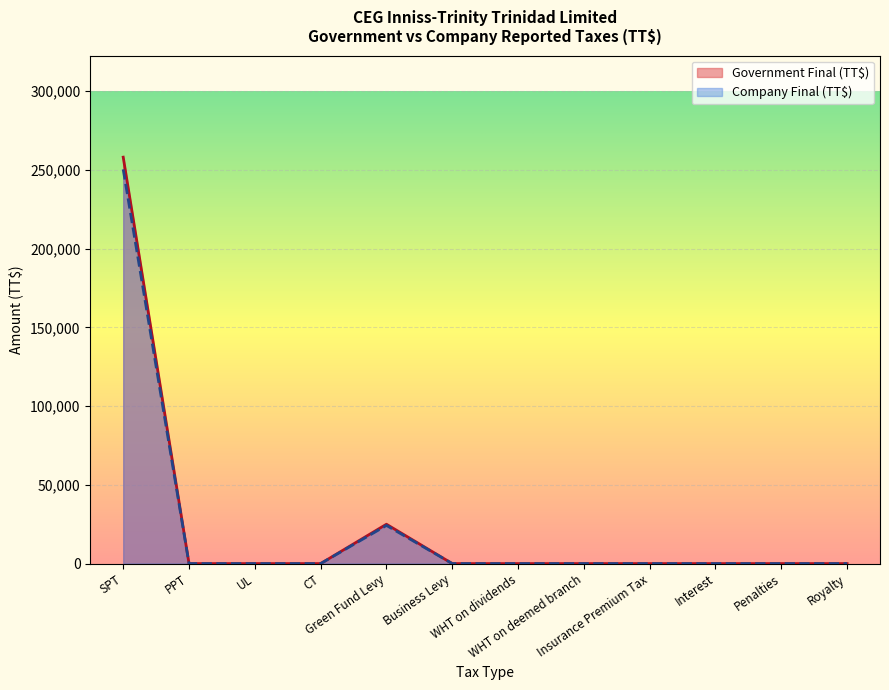

Is it true that Company Final (TT$) equals 0.0 at Insurance Premium Tax?

True